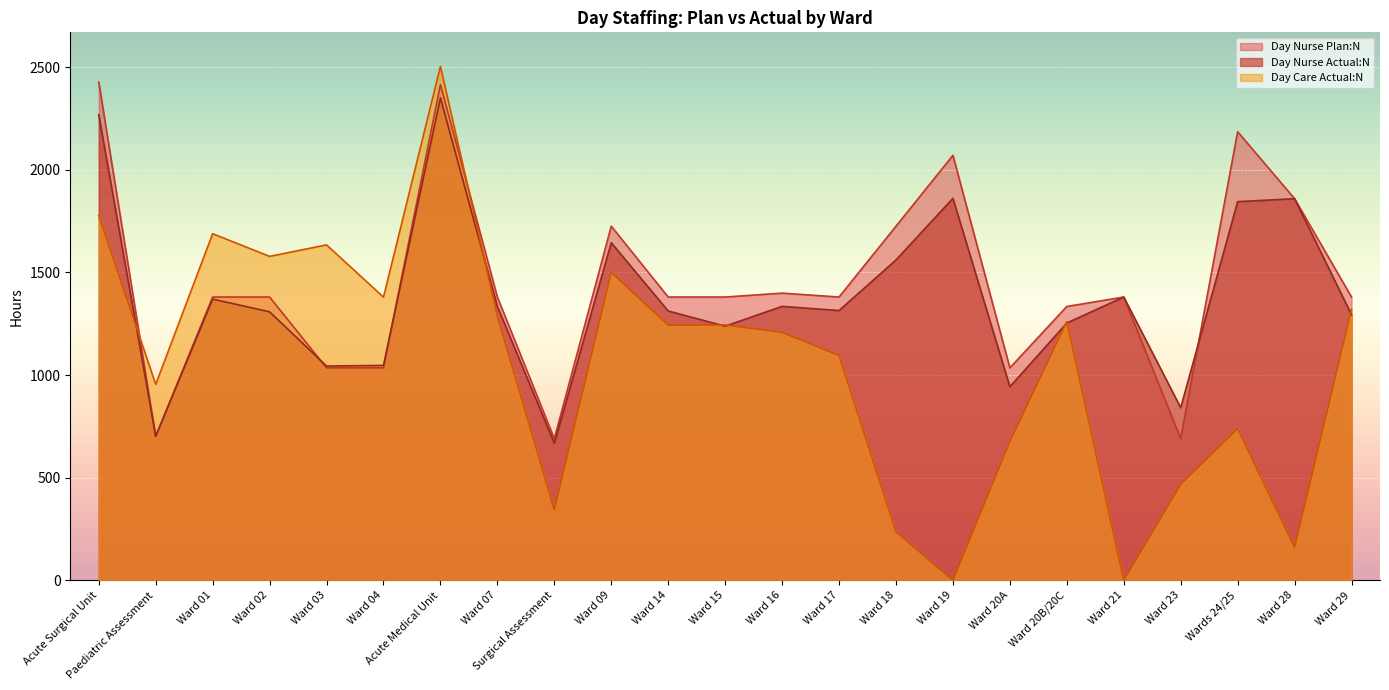

True or false: Day Nurse Actual:N and Day Nurse Plan:N intersect in this chart.

True